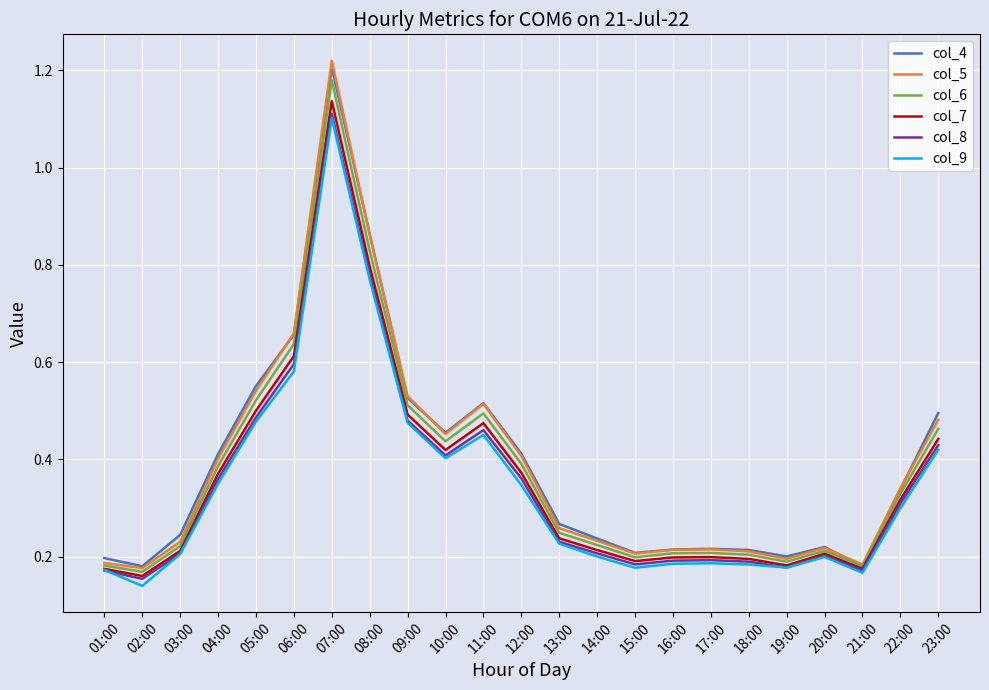

Is the value of col_4 at 11:00 greater than the value of col_8 at 08:00?

No